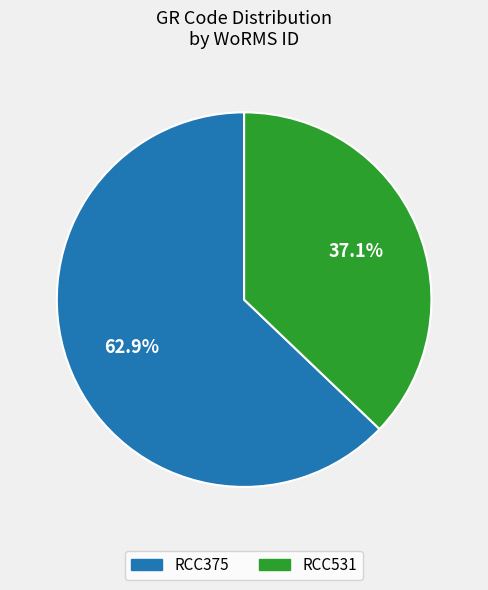

Which has a higher value, RCC375 or RCC531?

RCC375